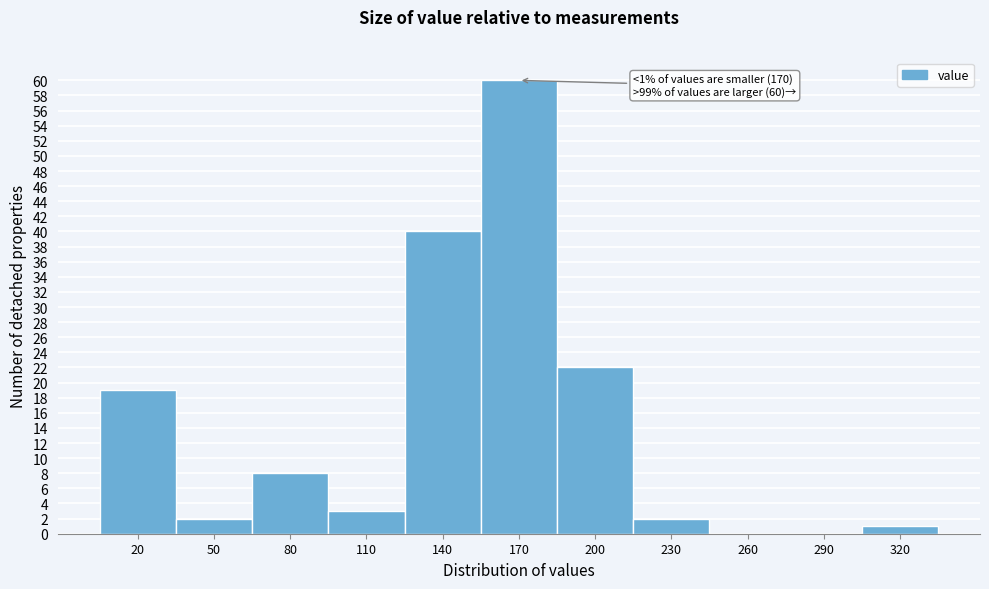

Reading right to left, what are all the values shown in this chart?

320=1	290=0	260=0	230=2	200=22	170=60	140=40	110=3	80=8	50=2	20=19